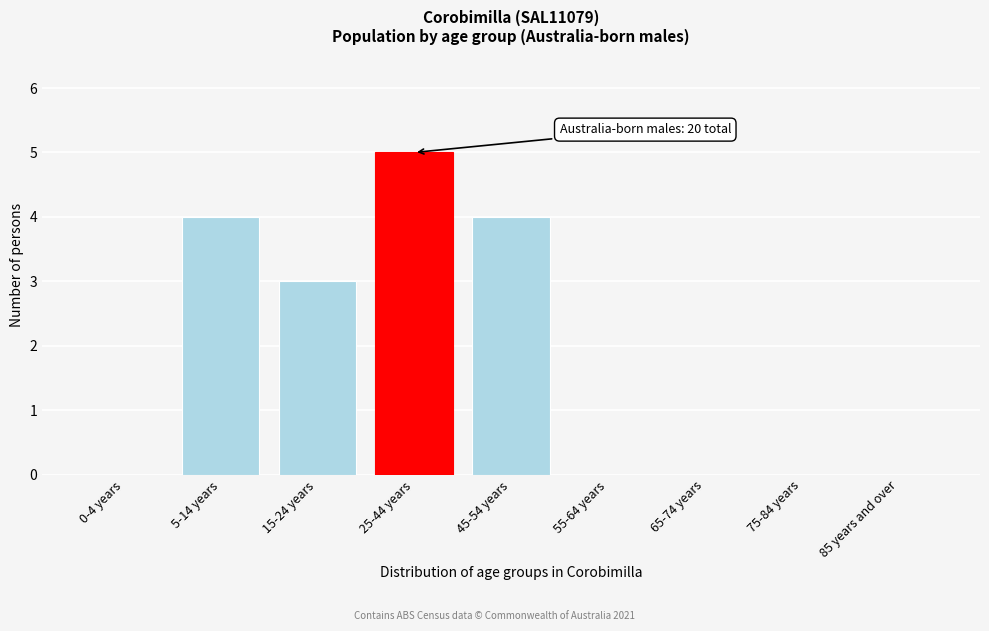

Reading left to right, transcribe all the data shown in this chart.

0-4 years=0	5-14 years=4	15-24 years=3	25-44 years=5	45-54 years=4	55-64 years=0	65-74 years=0	75-84 years=0	85 years and over=0